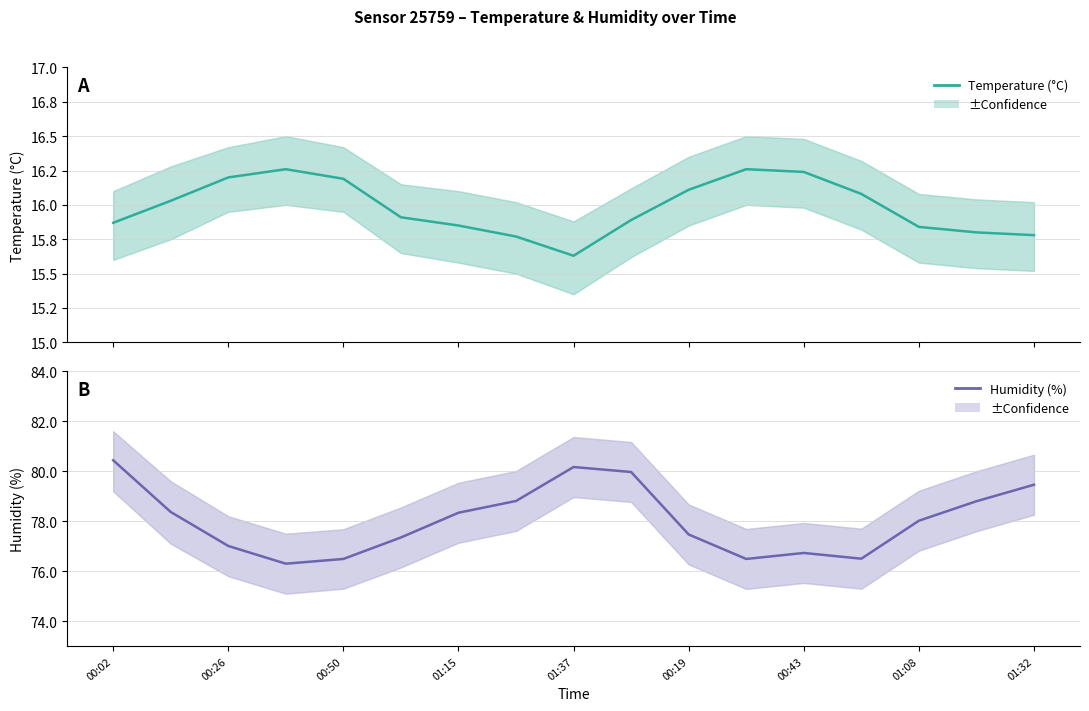

What is the spread (max minus min) of values at 9?

64.1